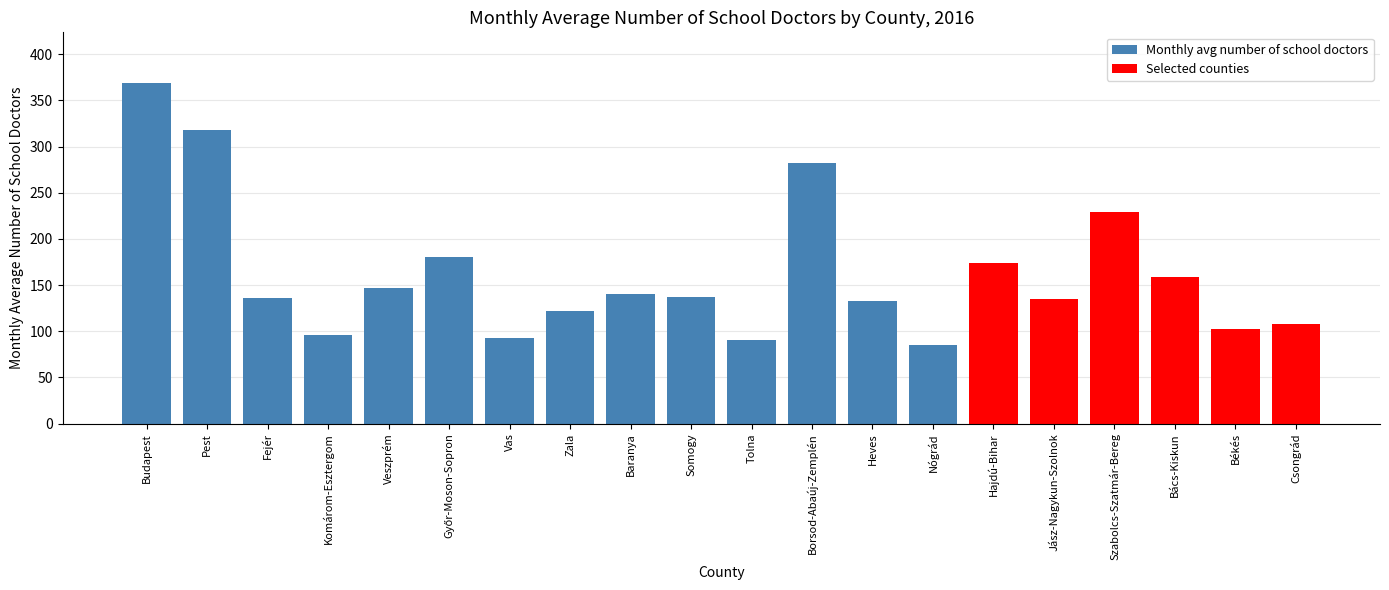

Read the value at Békés.

102.1